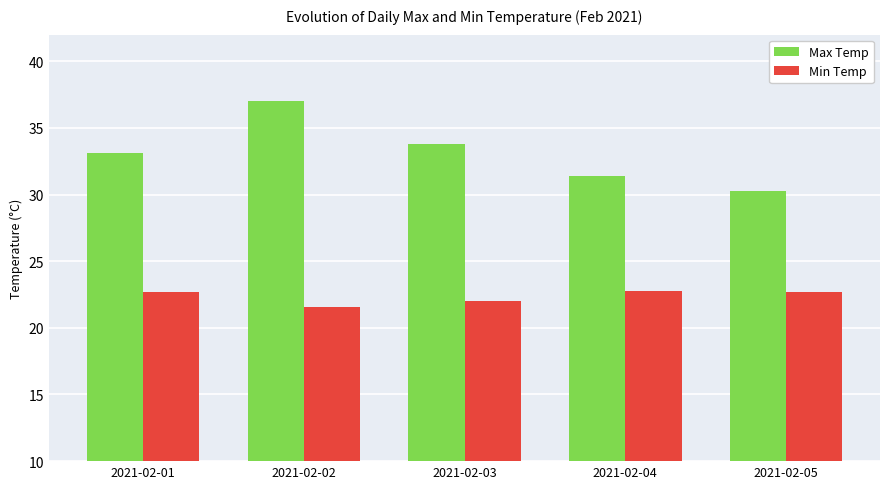

Is the value of Max Temp at 2021-02-05 greater than the value of Min Temp at 2021-02-02?

Yes